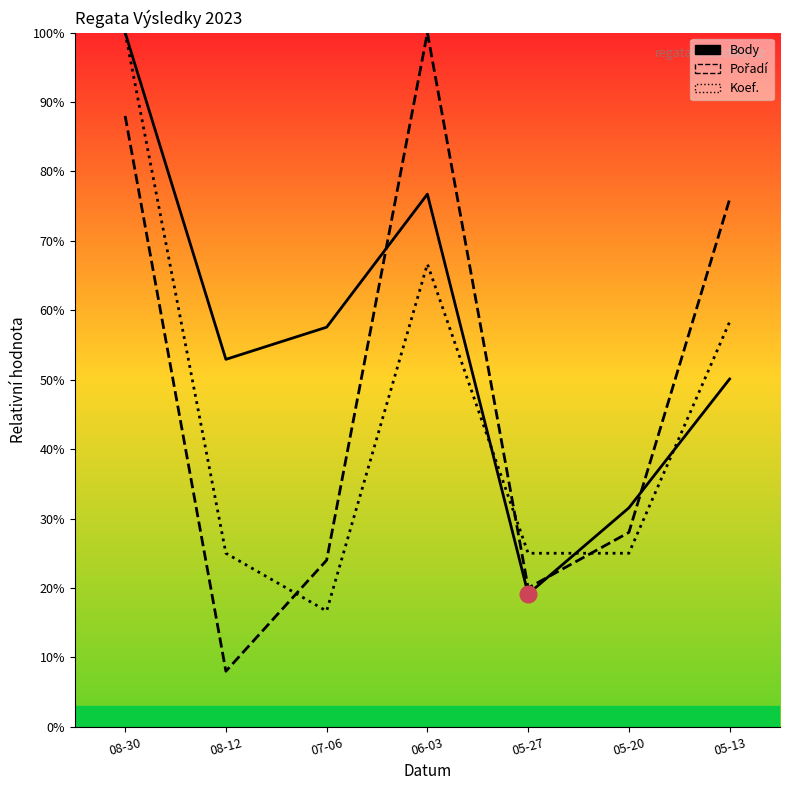

Which series has the largest total across all categories?

Body